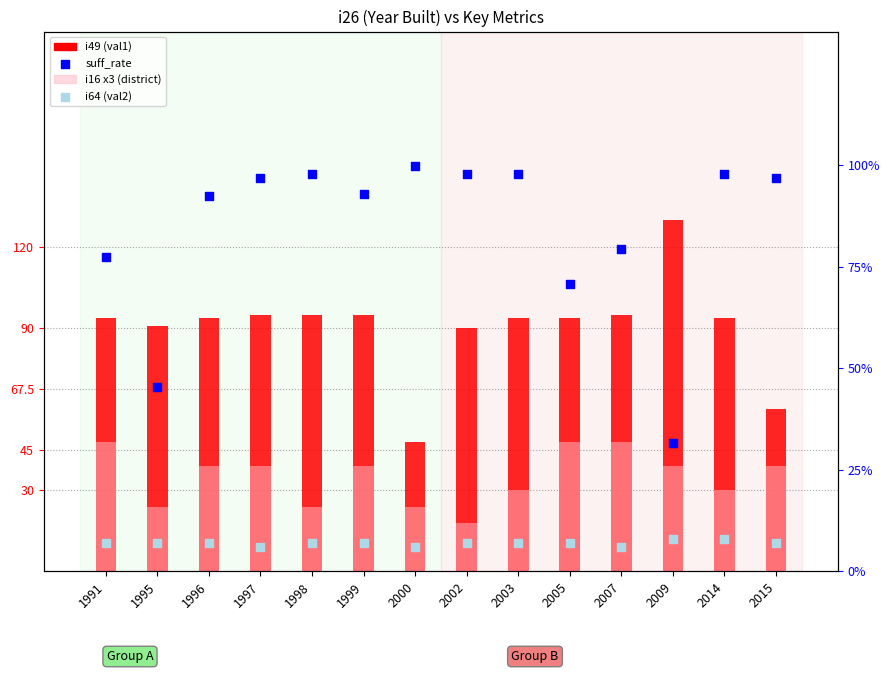

Which series has the largest Y range (max minus min)?

i49 (val1)